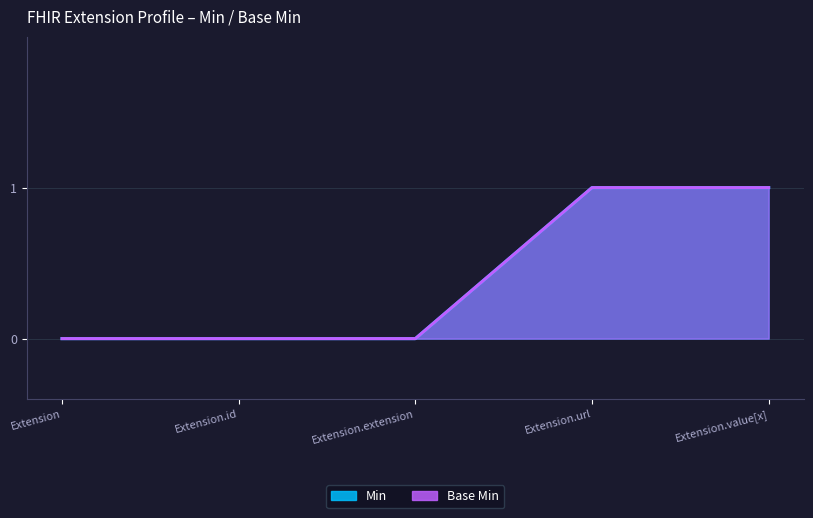

Rank the series by their maximum value, from lowest to highest.

Min, Base Min